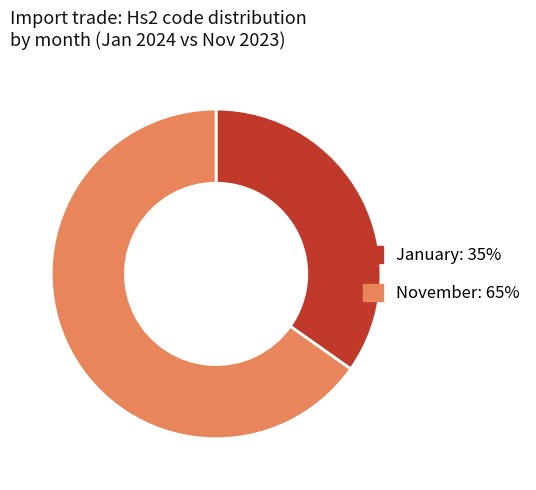

What is the majority slice?

November